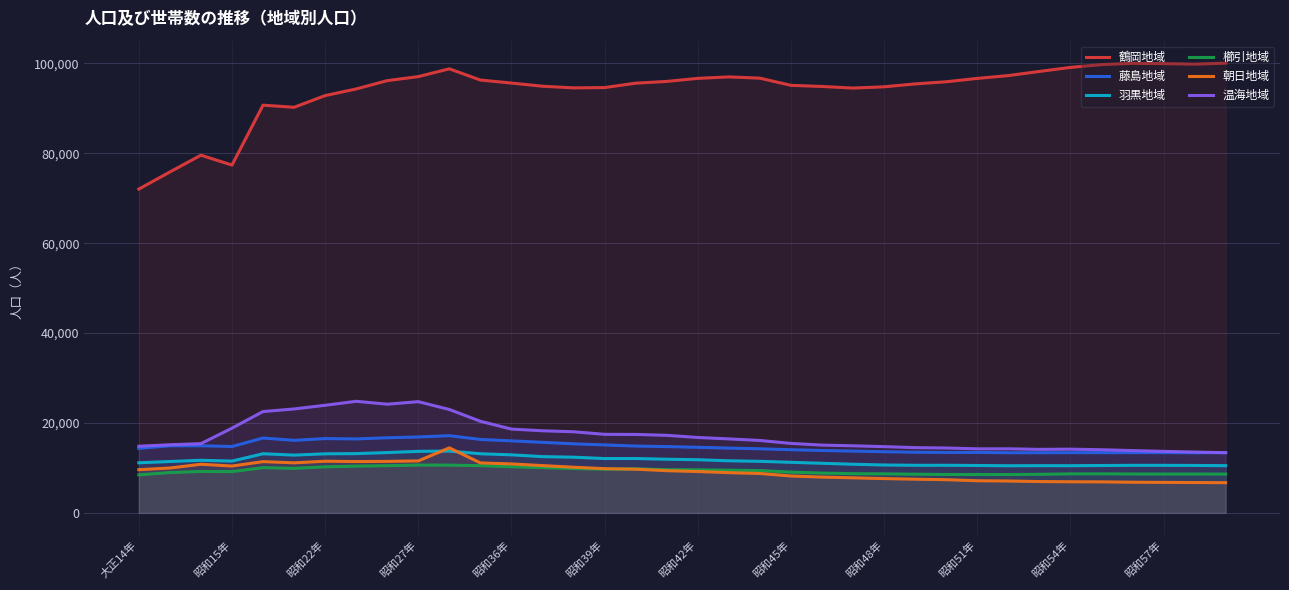

True or false: 鶴岡地域 and 朝日地域 intersect in this chart.

False